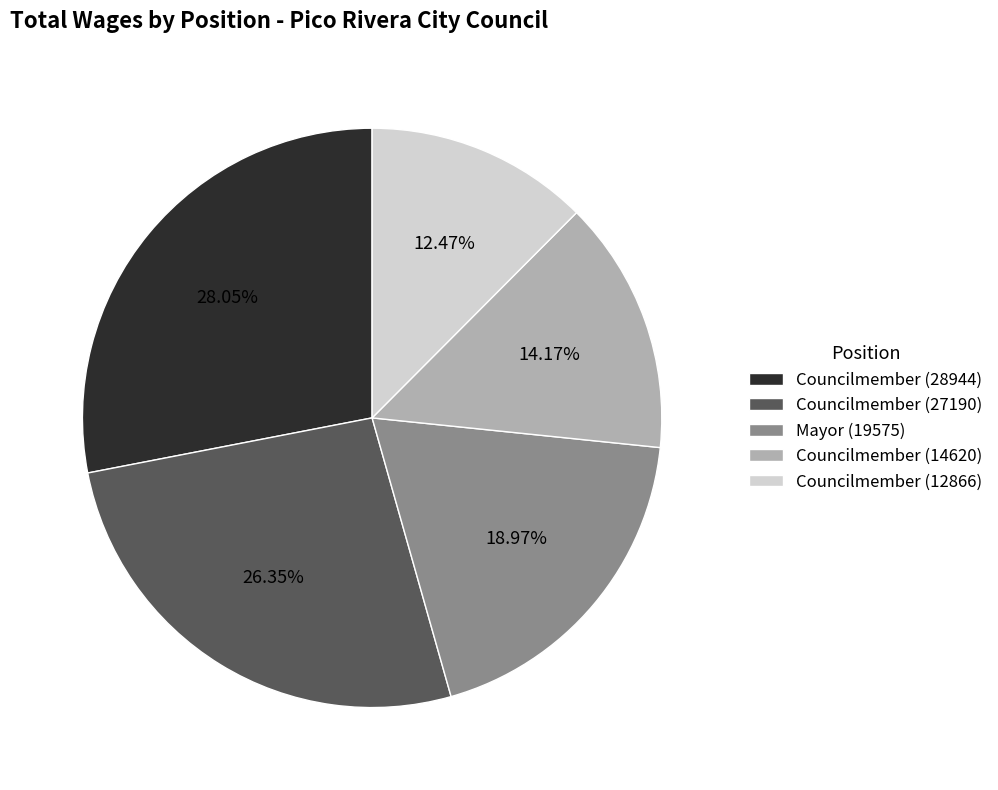

Does Councilmember (14620) represent more than half of the total?

No